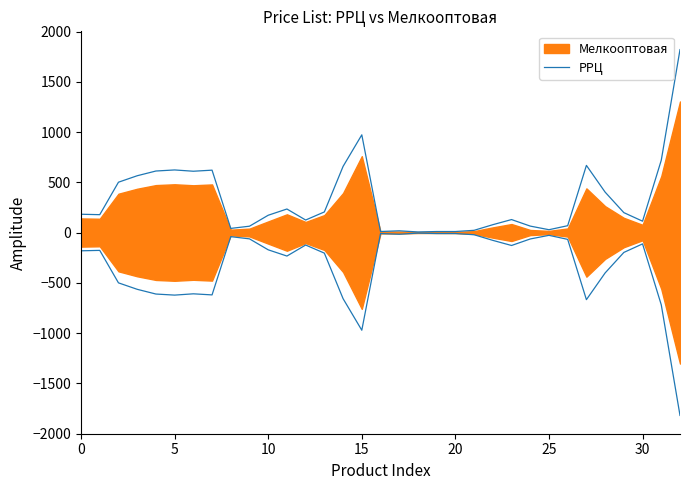

What is the change in value from 20 to 25?

+18.0